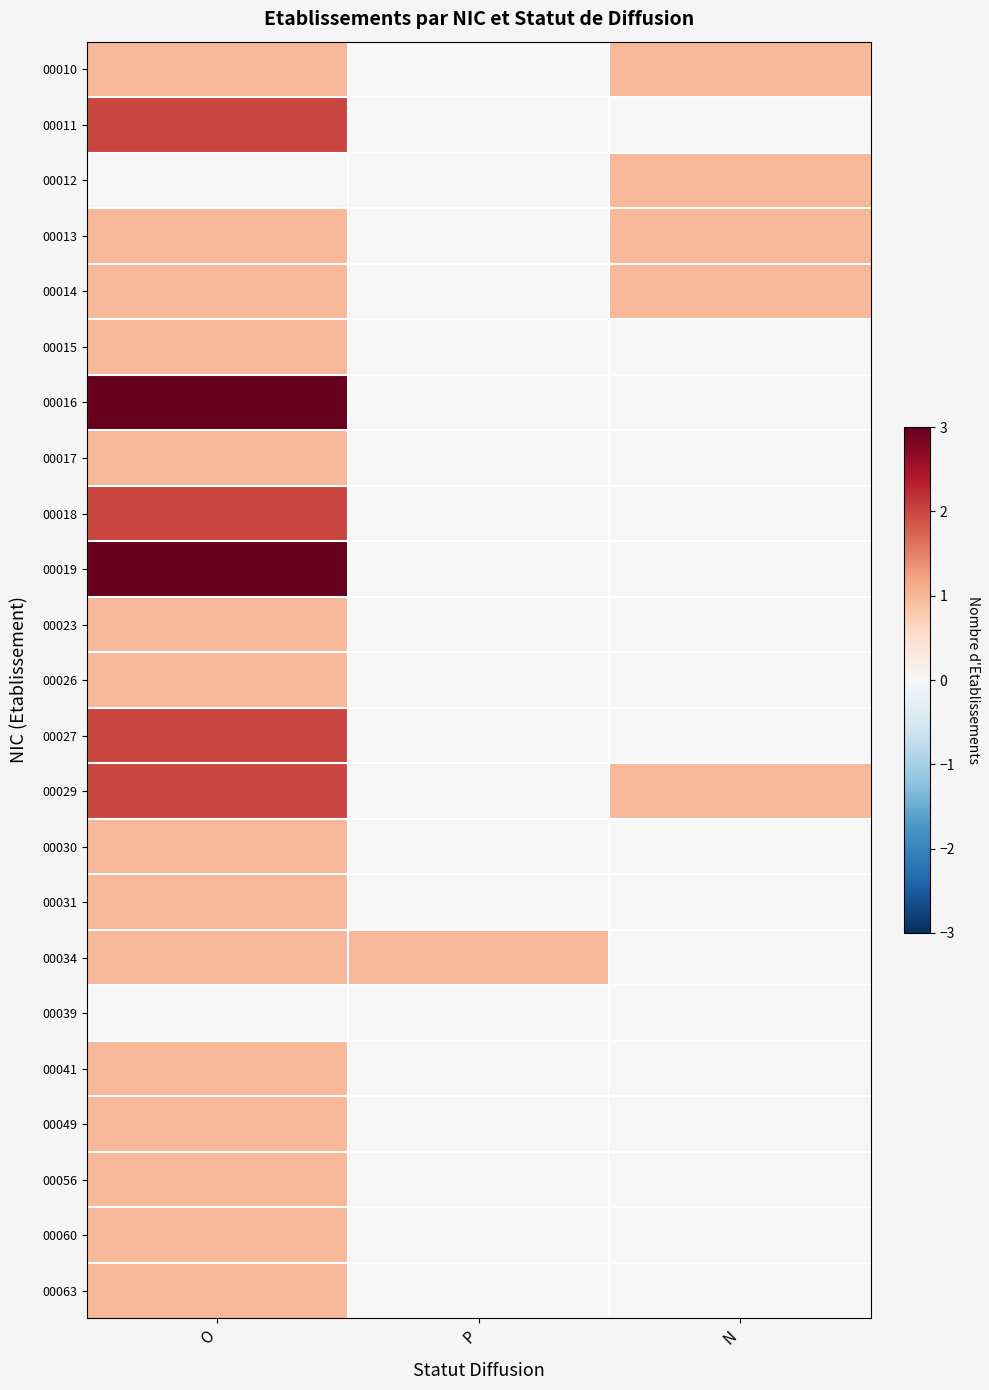

Reading left to right, transcribe all the data shown in this chart.

00010: O=1	P=0	N=1
00011: O=2	P=0	N=0
00012: O=0	P=0	N=1
00013: O=1	P=0	N=1
00014: O=1	P=0	N=1
00015: O=1	P=0	N=0
00016: O=3	P=0	N=0
00017: O=1	P=0	N=0
00018: O=2	P=0	N=0
00019: O=3	P=0	N=0
00023: O=1	P=0	N=0
00026: O=1	P=0	N=0
00027: O=2	P=0	N=0
00029: O=2	P=0	N=1
00030: O=1	P=0	N=0
00031: O=1	P=0	N=0
00034: O=1	P=1	N=0
00039: O=0	P=0	N=0
00041: O=1	P=0	N=0
00049: O=1	P=0	N=0
00056: O=1	P=0	N=0
00060: O=1	P=0	N=0
00063: O=1	P=0	N=0